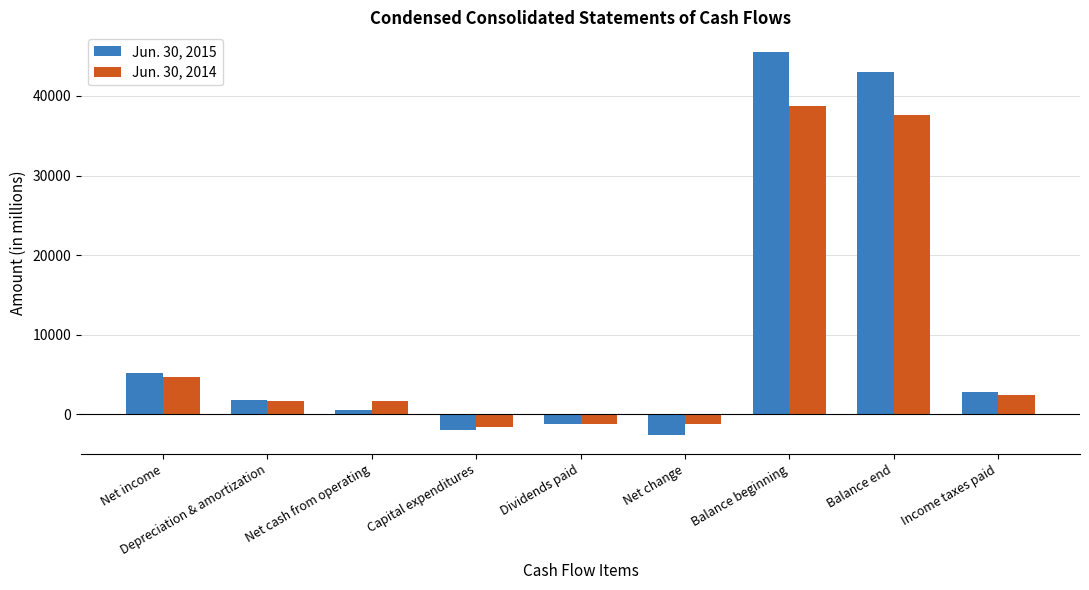

At which label does Jun. 30, 2014 reach its peak?

Balance beginning